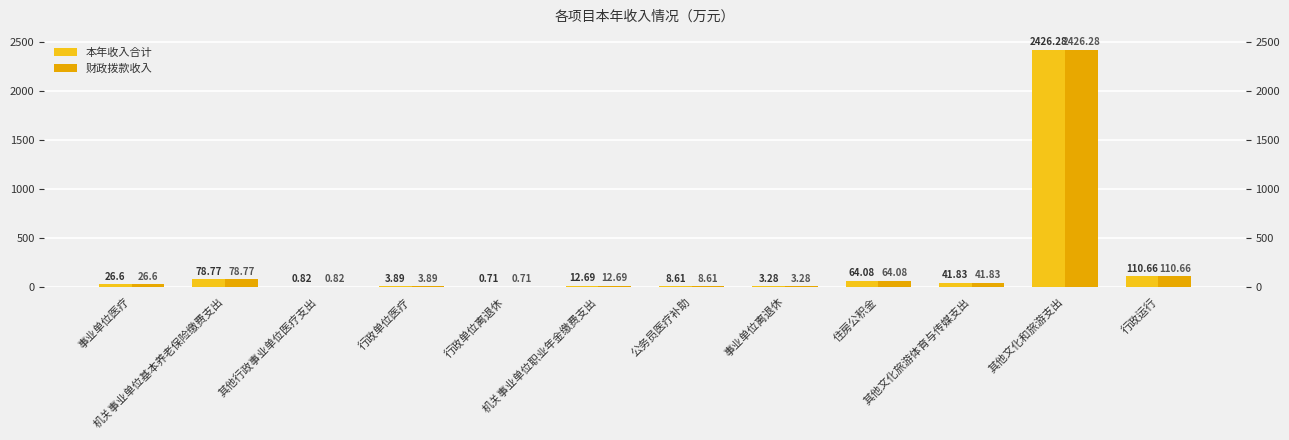

Rank the categories by 本年收入合计 value from lowest to highest.

行政单位离退休, 其他行政事业单位医疗支出, 事业单位离退休, 行政单位医疗, 公务员医疗补助, 机关事业单位职业年金缴费支出, 事业单位医疗, 其他文化旅游体育与传媒支出, 住房公积金, 机关事业单位基本养老保险缴费支出, 行政运行, 其他文化和旅游支出